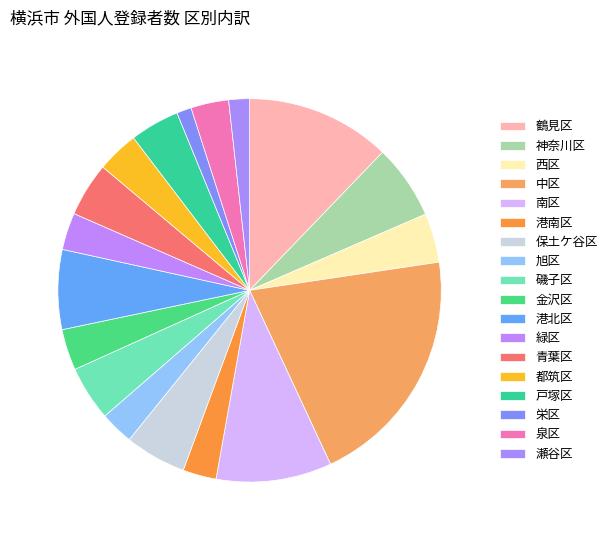

Which slice is the smallest?

栄区